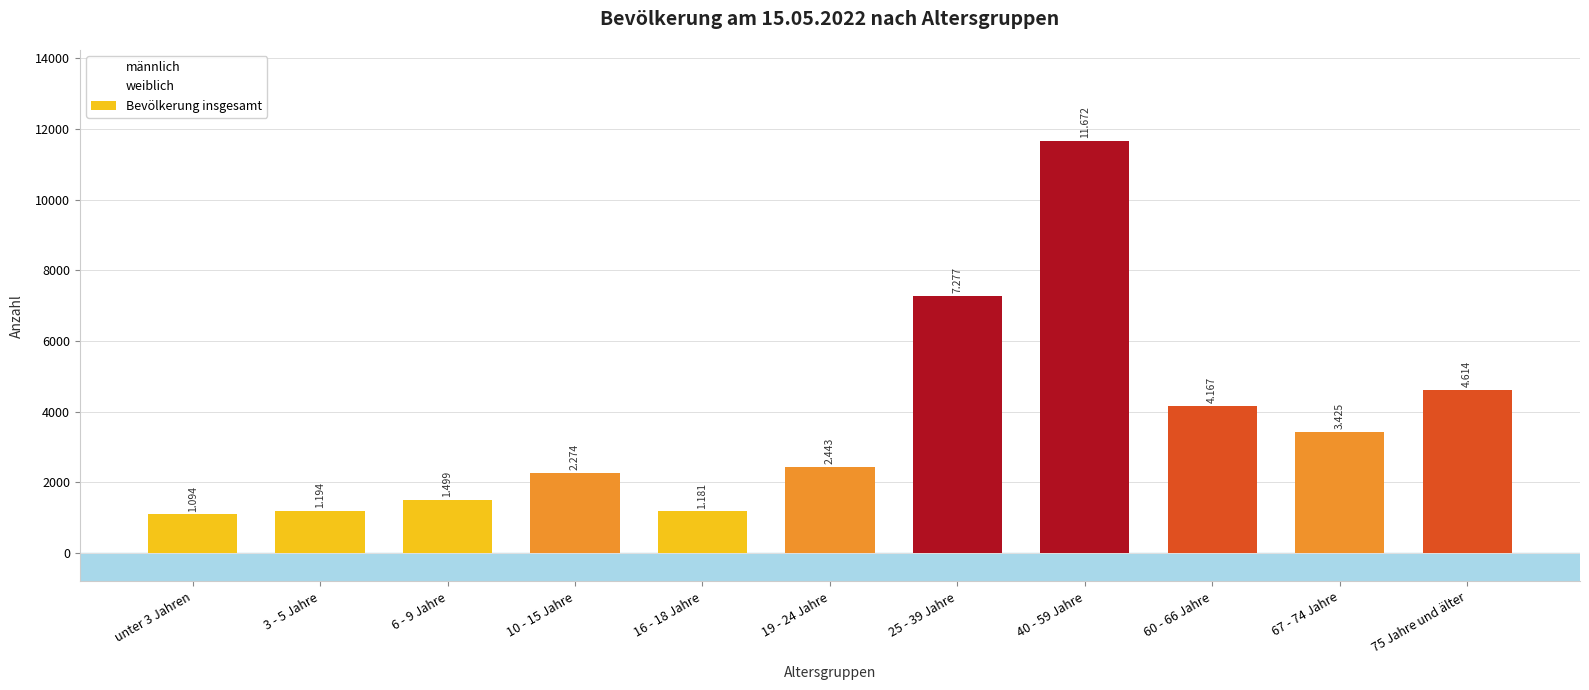

How many bars are there in total?

11